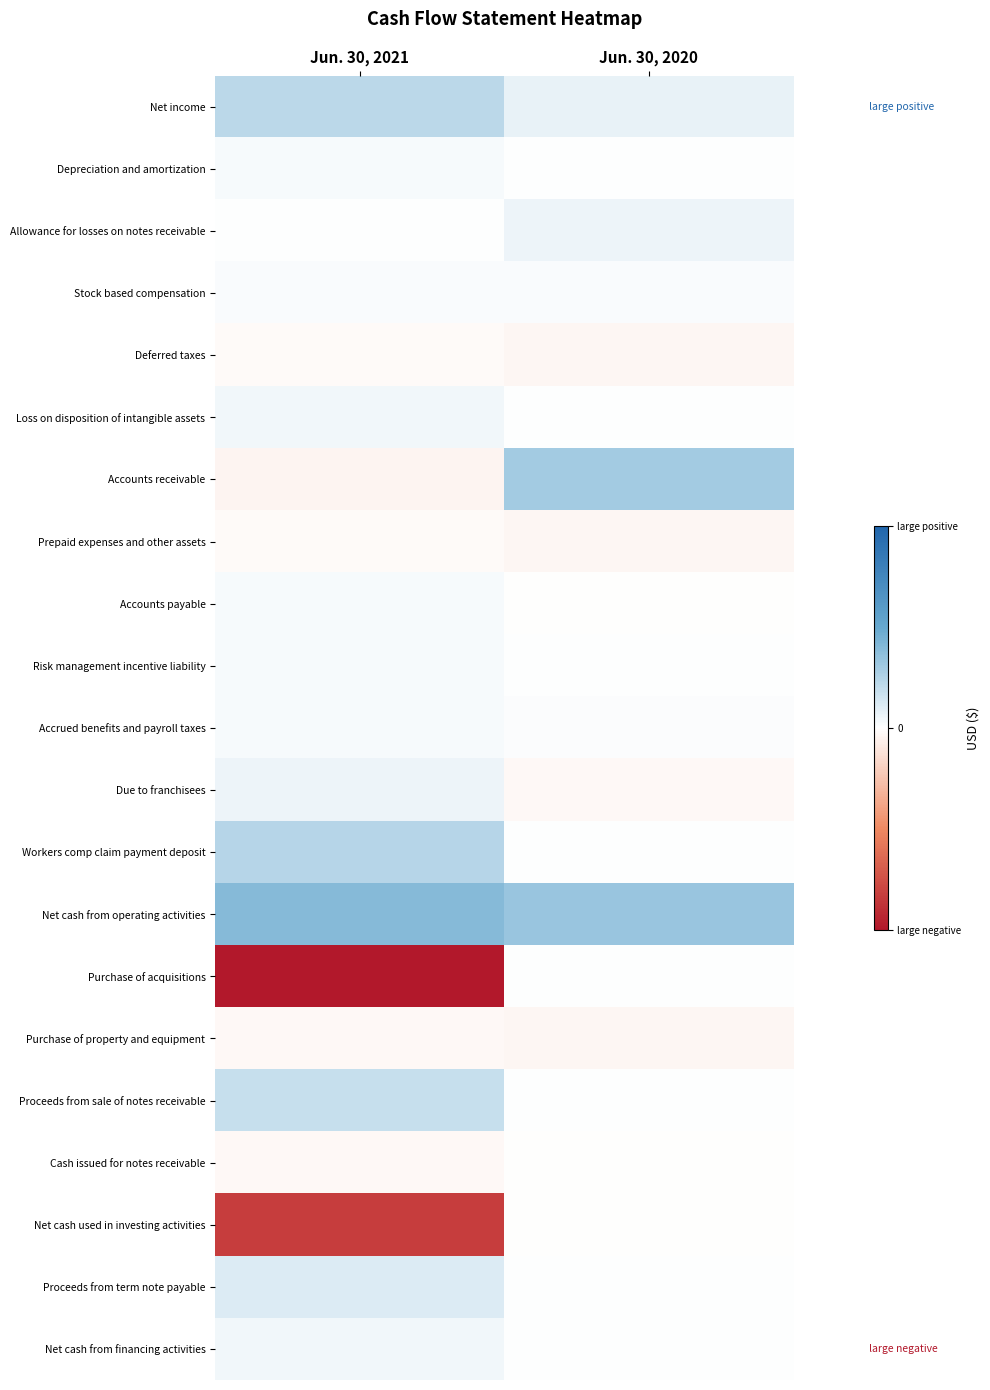

At Jun. 30, 2021, list the series in order from largest to smallest.

Net cash from operating activities, Workers comp claim payment deposit, Net income, Proceeds from sale of notes receivable, Proceeds from term note payable, Due to franchisees, Loss on disposition of intangible assets, Net cash from financing activities, Accrued benefits and payroll taxes, Depreciation and amortization, Accounts payable, Risk management incentive liability, Stock based compensation, Allowance for losses on notes receivable, Prepaid expenses and other assets, Deferred taxes, Purchase of property and equipment, Cash issued for notes receivable, Accounts receivable, Net cash used in investing activities, Purchase of acquisitions